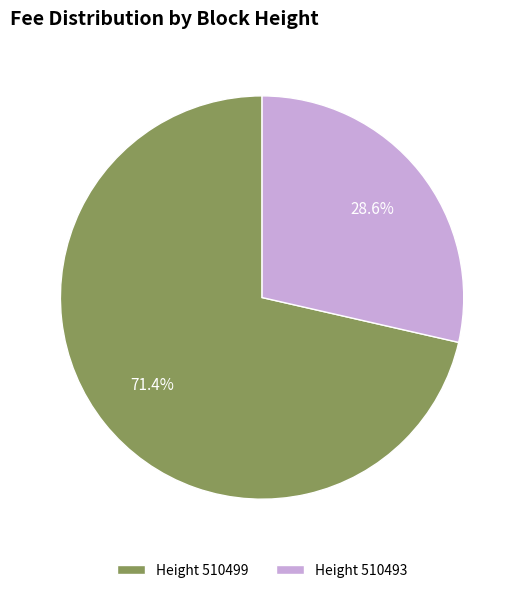

What portion of the pie excludes Height 510499?

28.6%